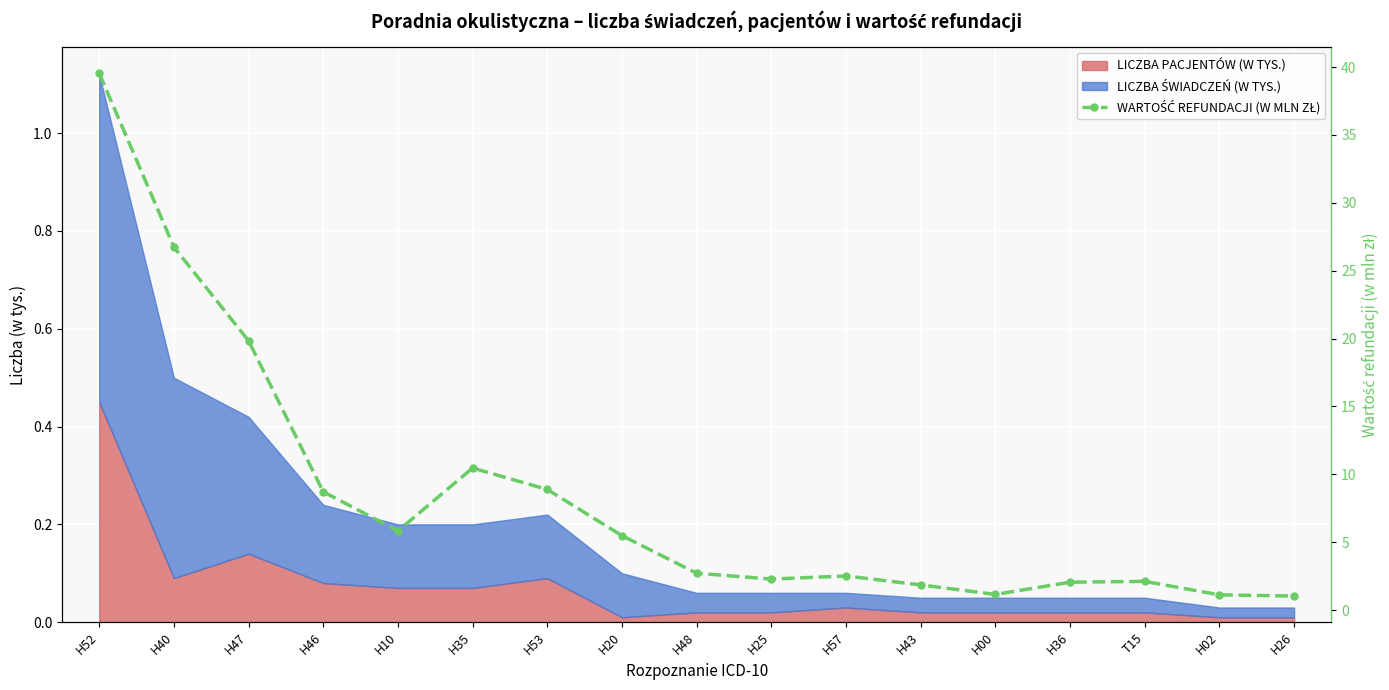

List the labels in order of value, largest first.

H52, H40, H47, H35, H53, H46, H10, H20, H48, H57, H25, T15, H36, H43, H00, H02, H26